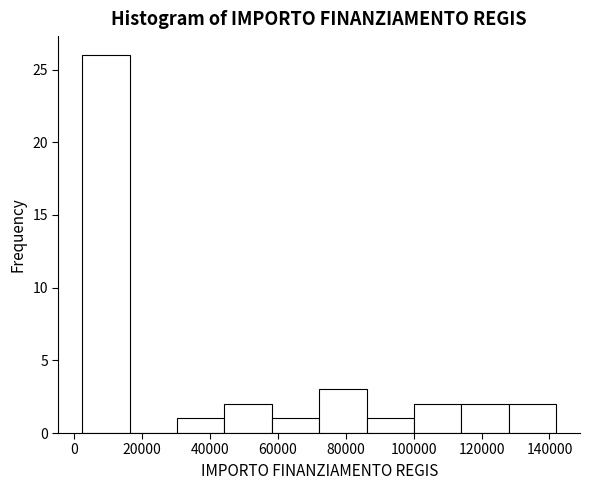

Reading left to right, list every bar in this chart as the range it spans on the x-axis followed by its height. Neither the bar edges nor the heights are printed on the chart, so give them approximately, as read against the axes.

2000 to 16000: 26
16000 to 30000: 0
30000 to 44000: 1
44000 to 58000: 2
58000 to 72000: 1
72000 to 86000: 3
86000 to 100000: 1
100000 to 114000: 2
114000 to 128000: 2
128000 to 142000: 2